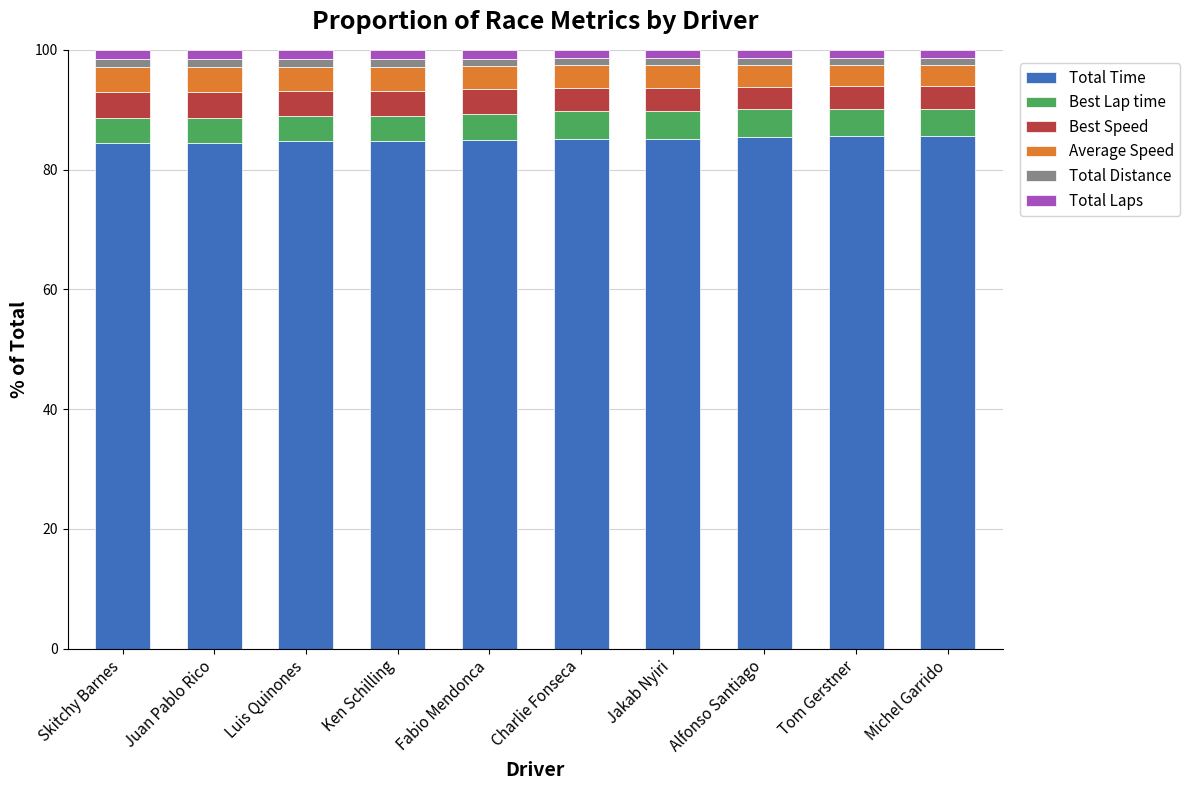

What is the minimum value for Total Time?

84.4